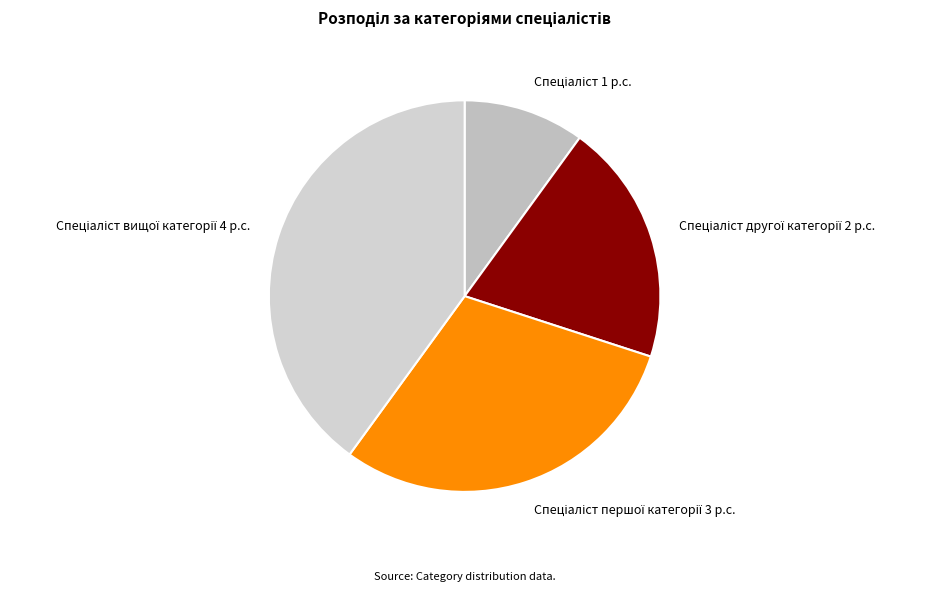

Is there any slice that represents more than half of the pie?

No